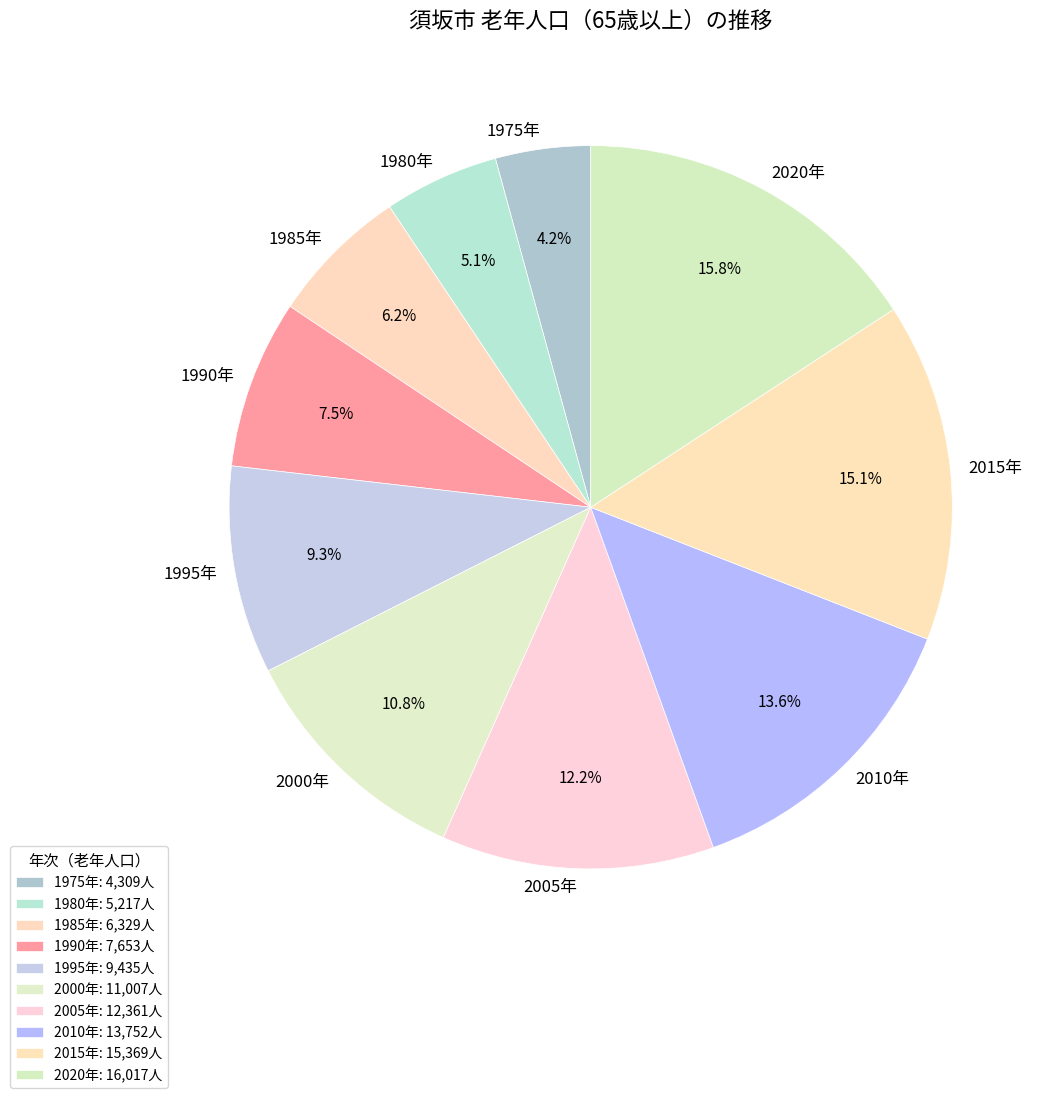

To the nearest percent, what portion does 2015年 represent?

15%